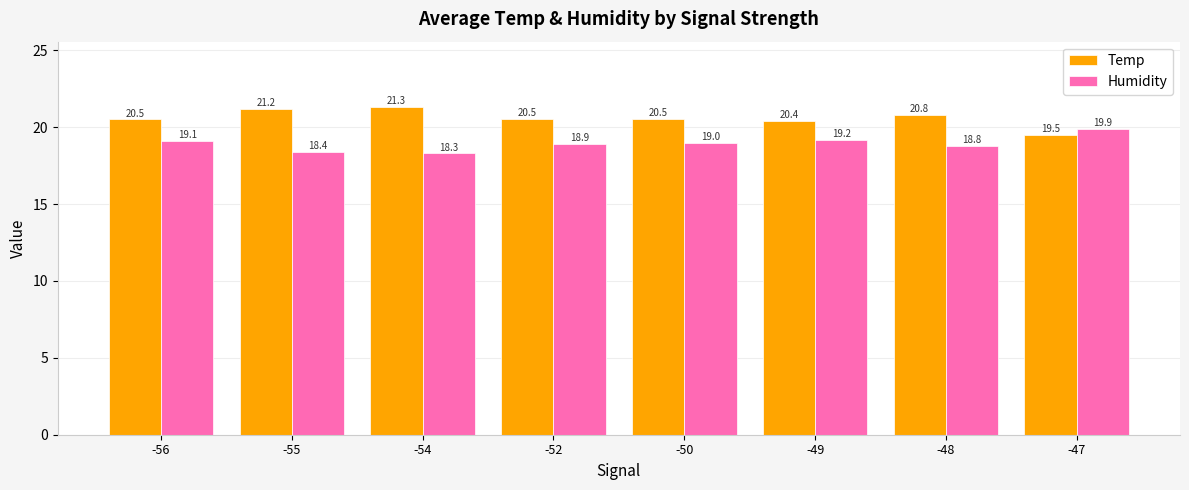

What is the total value across all series at -54?

39.6